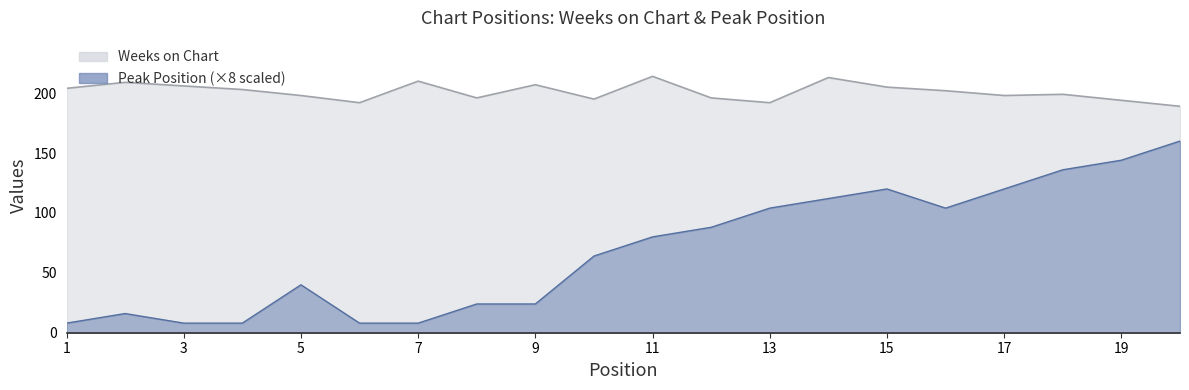

At how many categories does at least one series exceed 32?

20